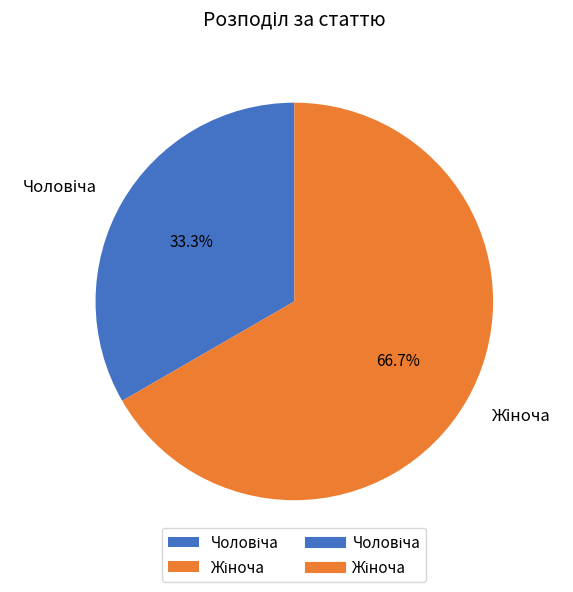

Is there any slice that represents more than half of the pie?

Yes